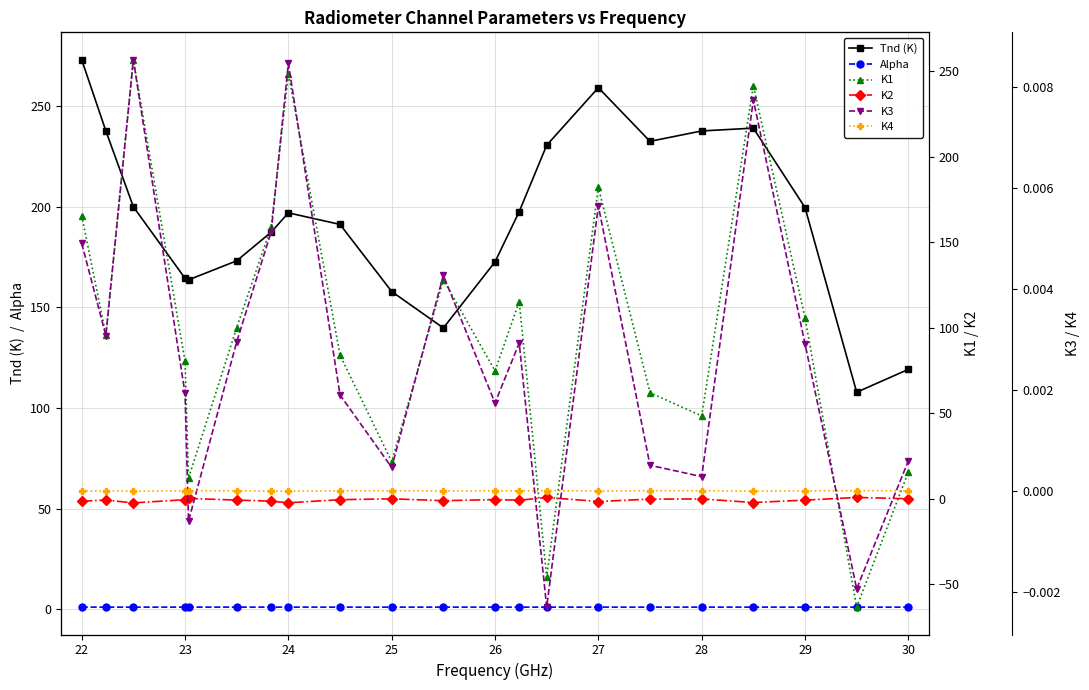

How many series are shown in this chart?

6